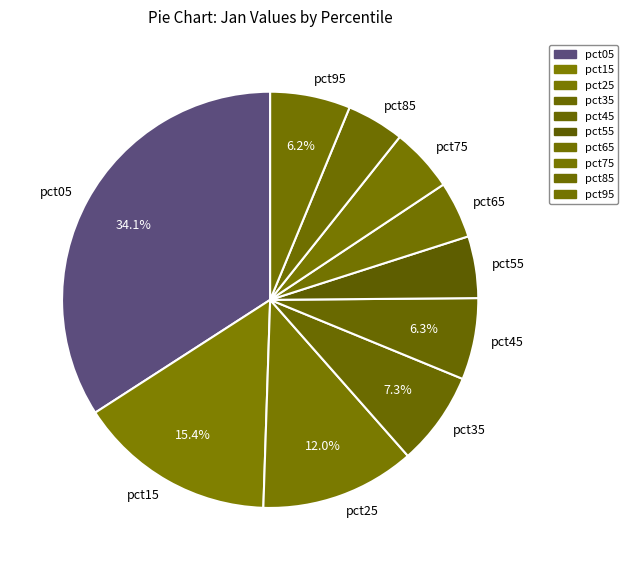

Which has a higher value, pct55 or pct35?

pct35